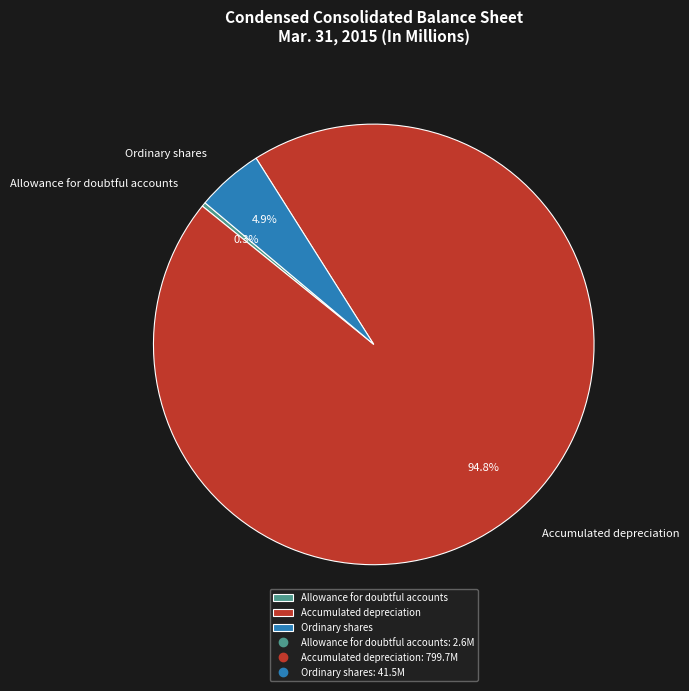

What is the total percentage of Accumulated depreciation and Ordinary shares?

99.7%